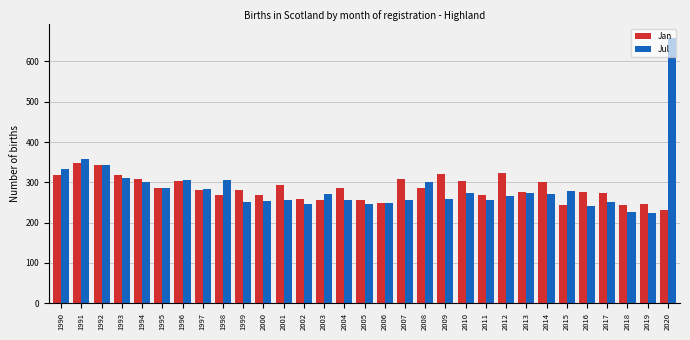

How many data points does each series have?

31